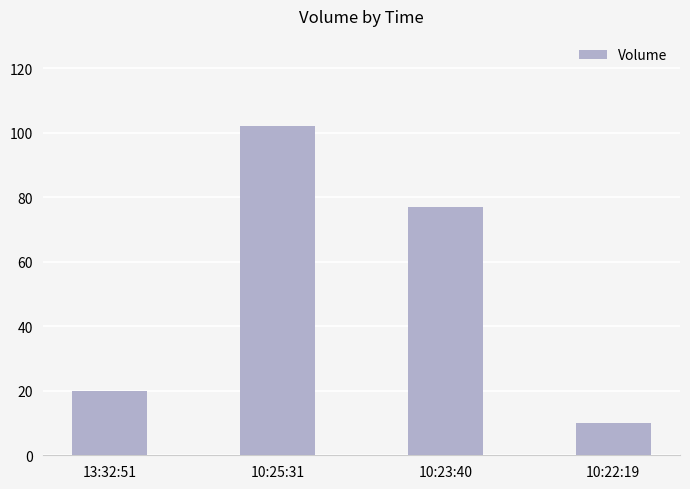

Where is the data nearest to the value 56?

10:23:40